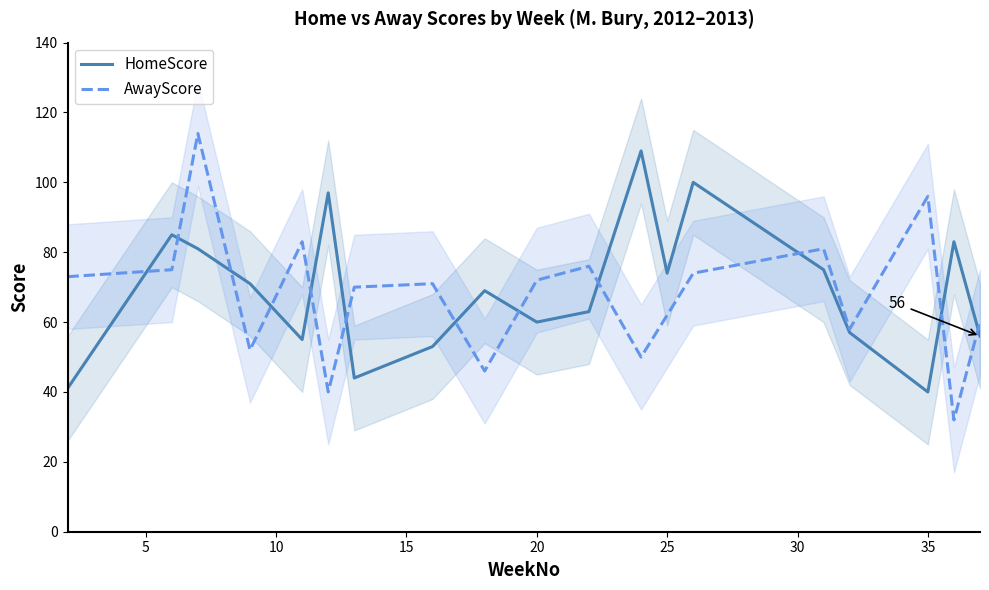

What is the difference between the maximum and second lowest values in the HomeScore series?

68